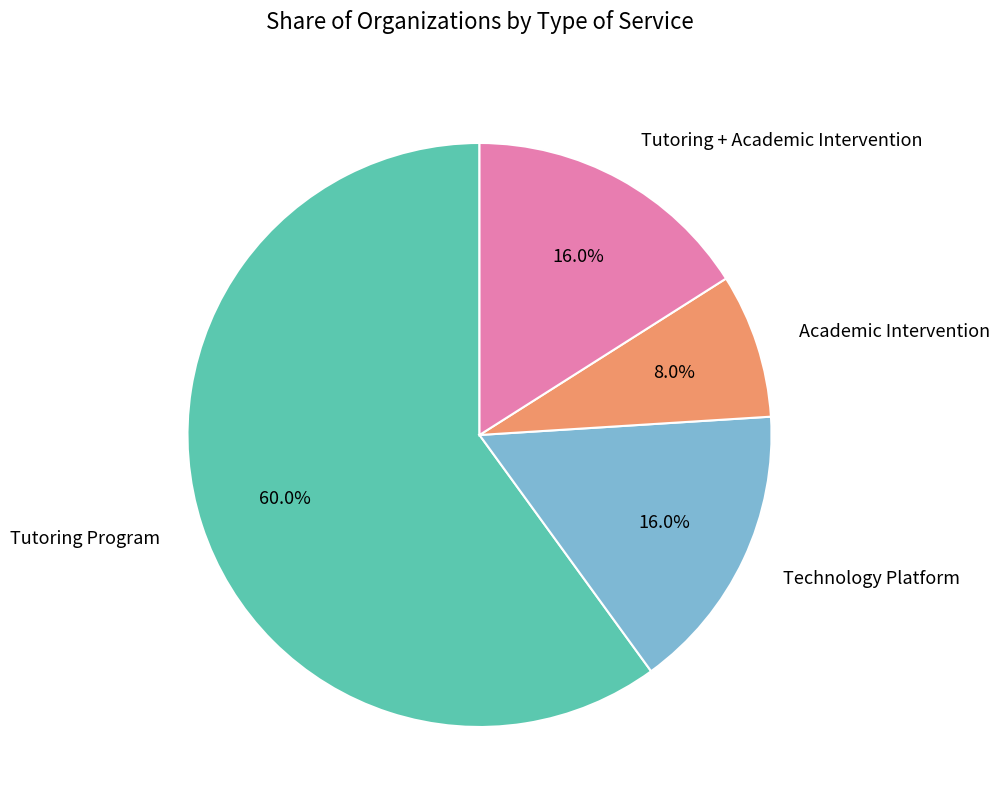

What is the smallest slice in the pie chart?

Academic Intervention